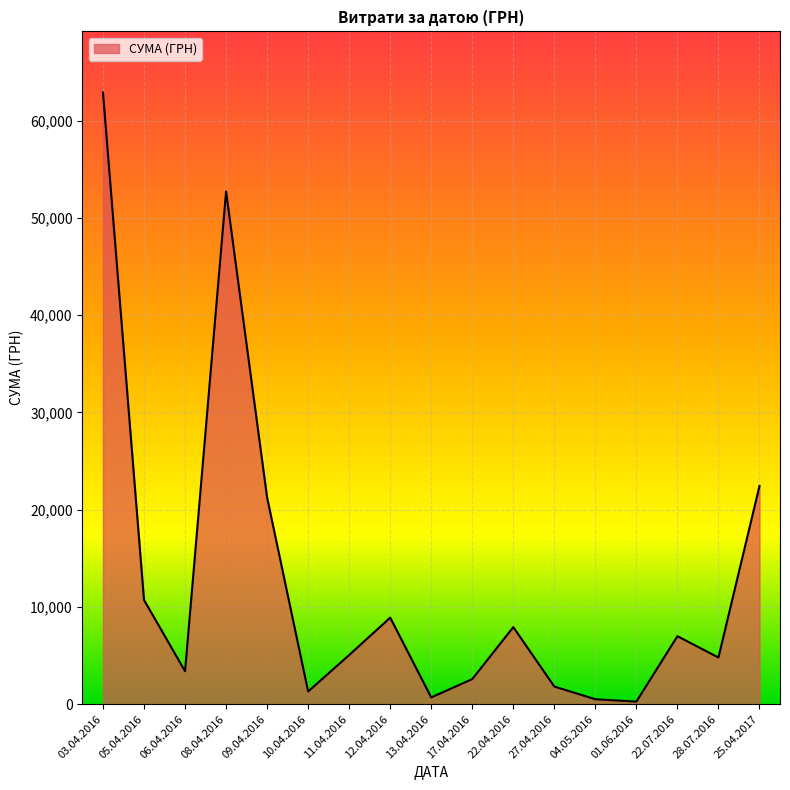

Where is the data nearest to the value 31585?

25.04.2017